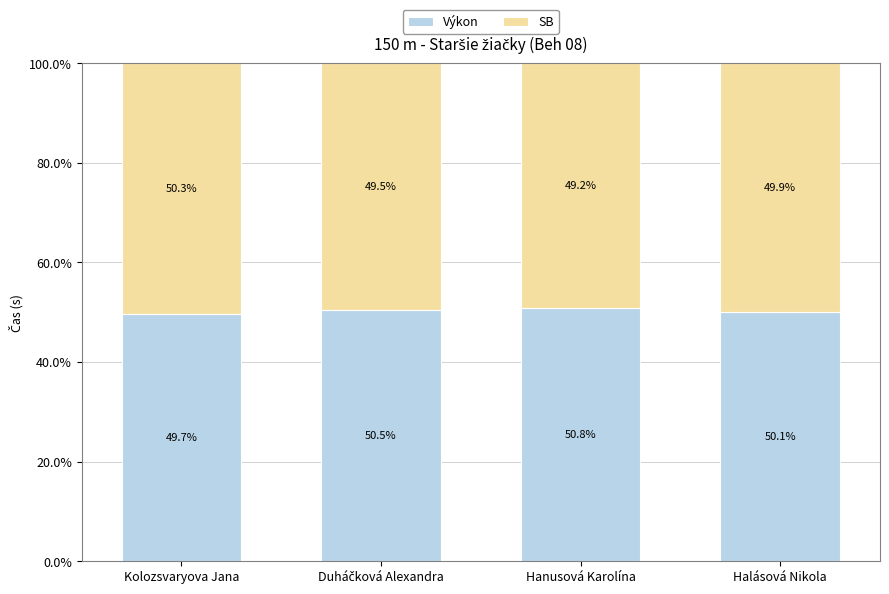

What is the highest value of the Výkon series?

50.8